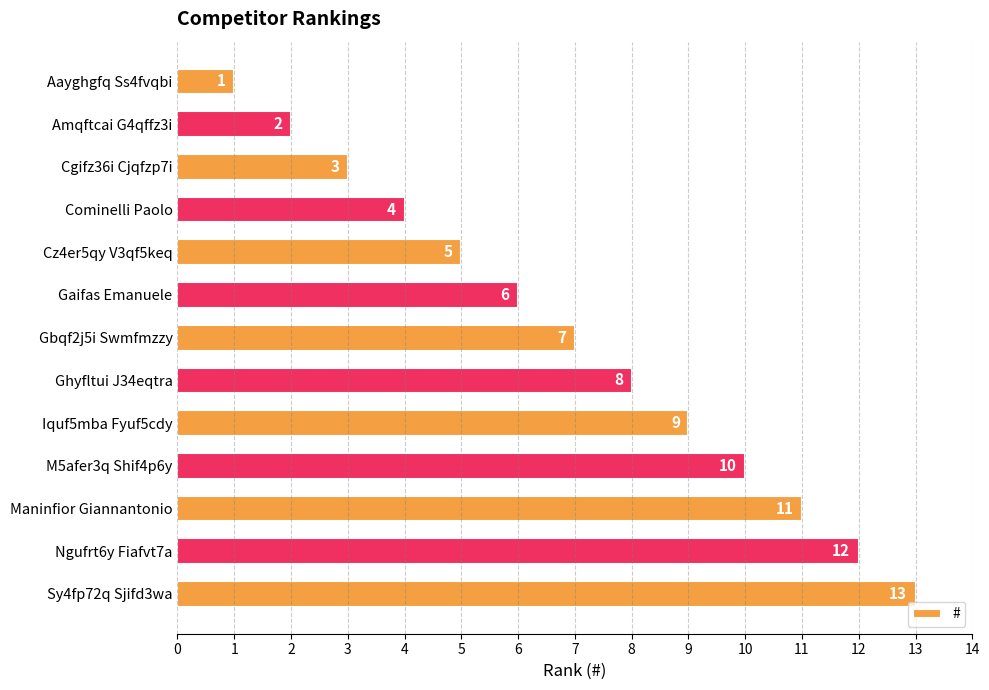

What position from the top is Gaifas Emanuele?

6